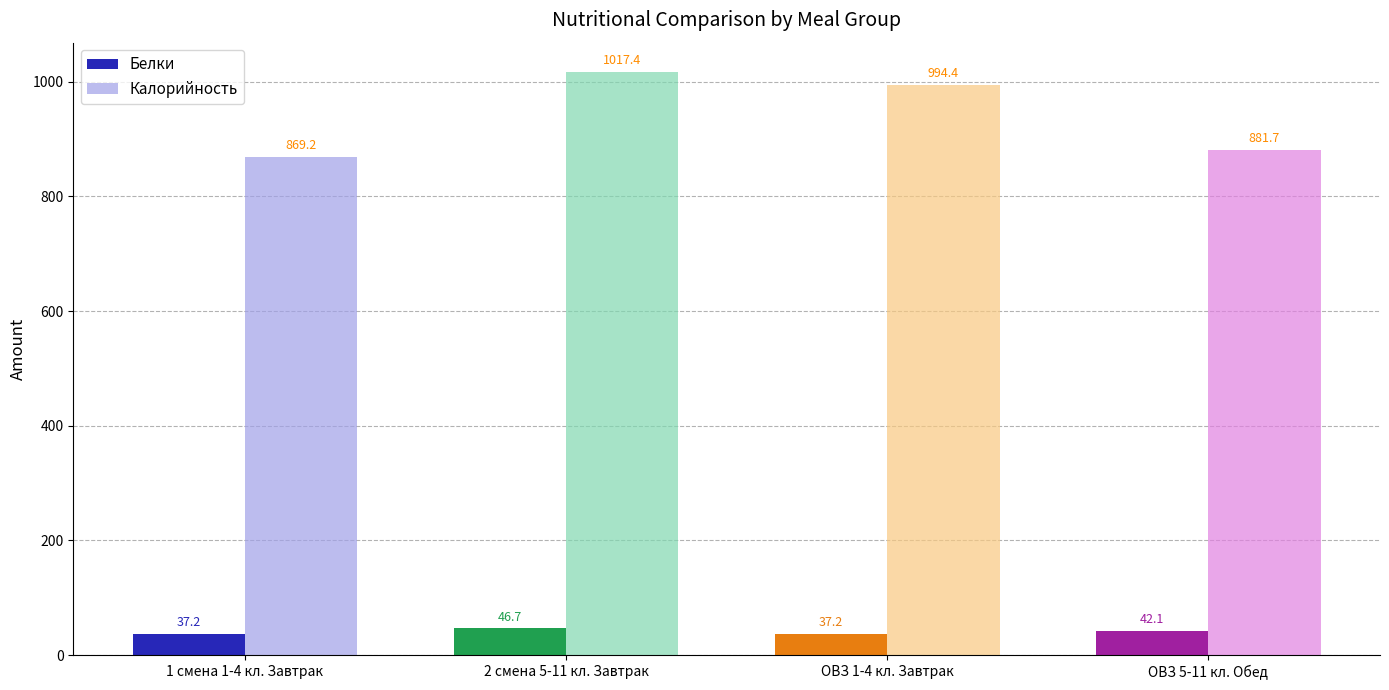

What is the minimum value for Калорийность?

869.2